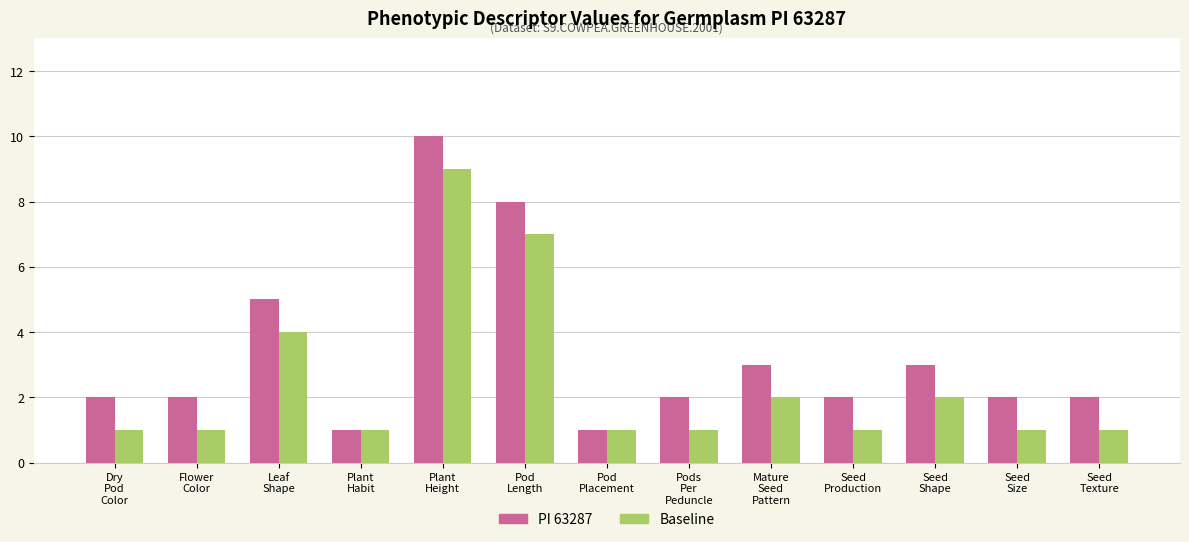

What is the difference between the maximum and second lowest values in the Baseline series?

8